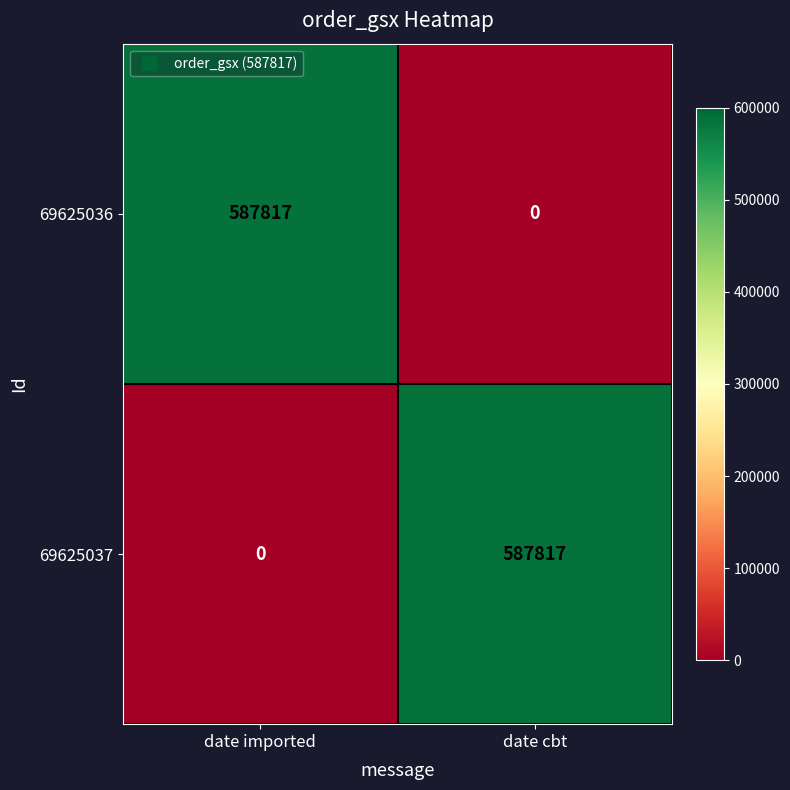

True or false: 69625037 has a value of 587817 at date cbt.

True